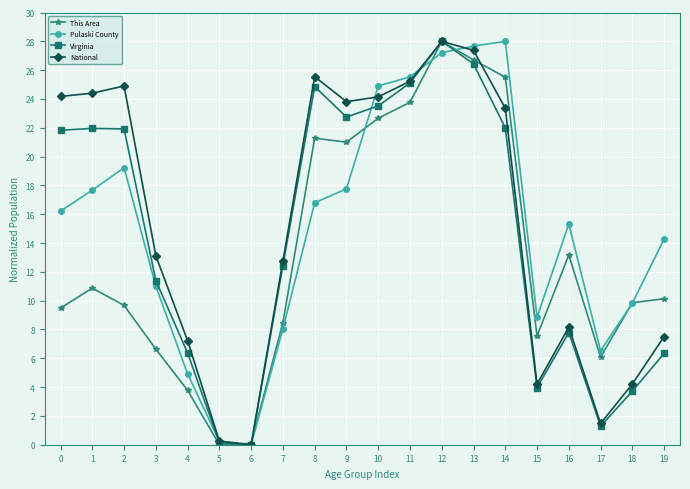

The value of Pulaski County at 11 is 25.5. True or false?

True